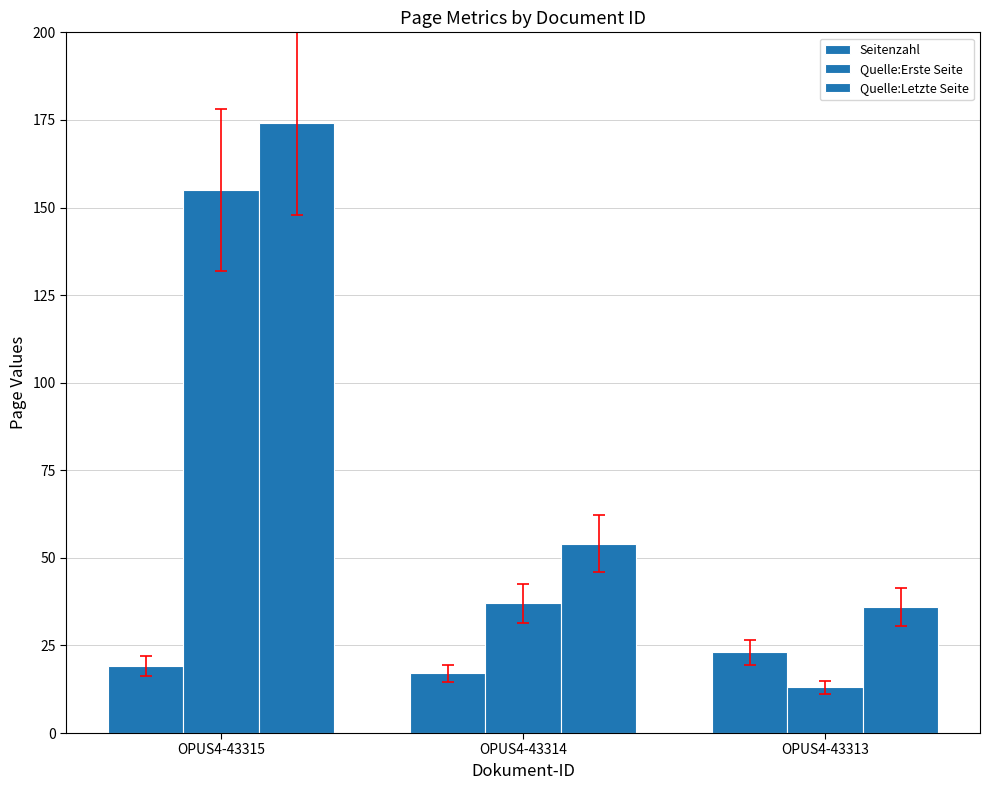

Is the value of Quelle:Erste Seite at OPUS4-43315 greater than the value of Seitenzahl at OPUS4-43314?

Yes